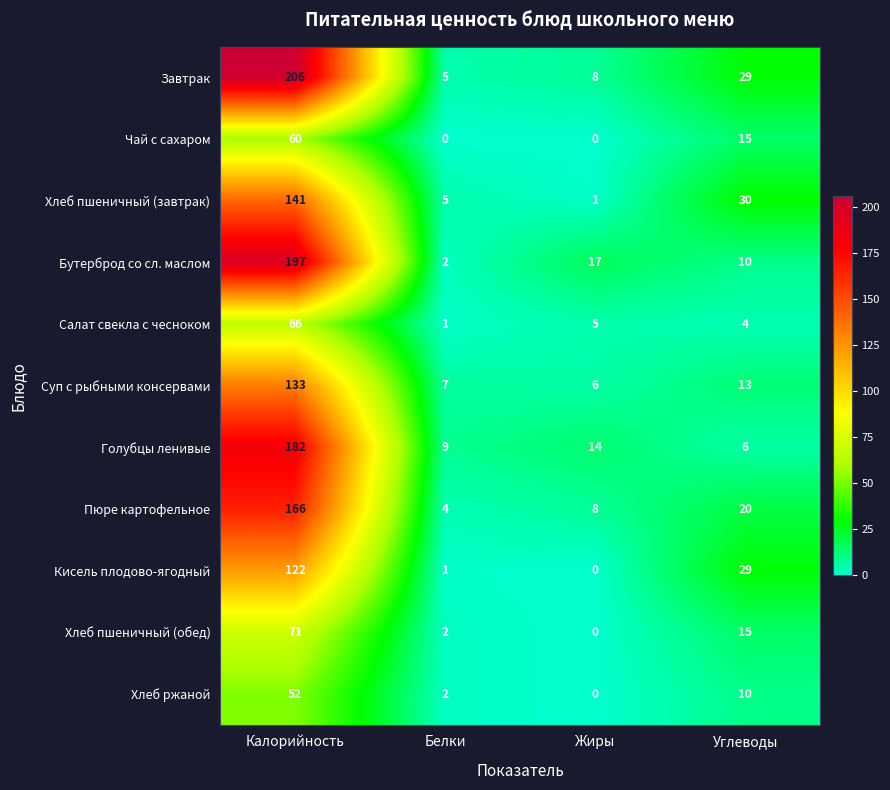

True or false: Кисель плодово-ягодный has a value of 29 at Углеводы.

True